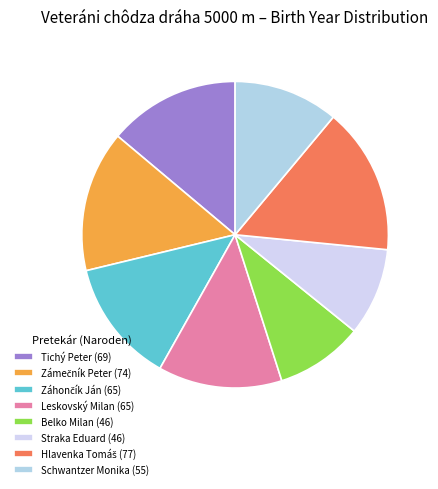

What is the total percentage of Záhončík Ján (65) and Hlavenka Tomáš (77)?

28.6%